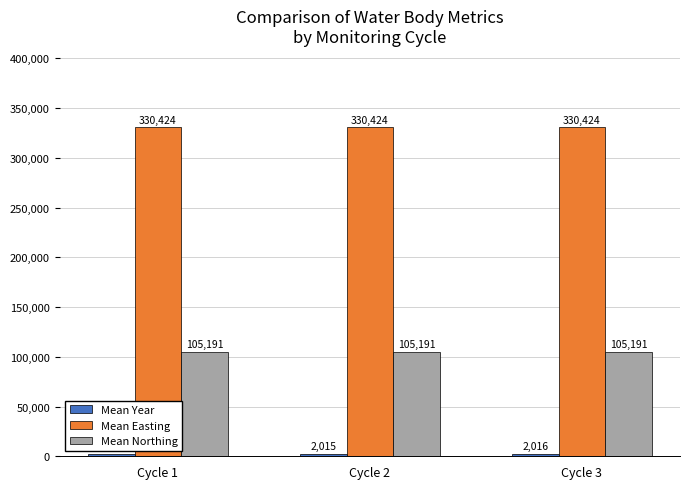

What value does the Mean Easting series have at Cycle 1?

330424